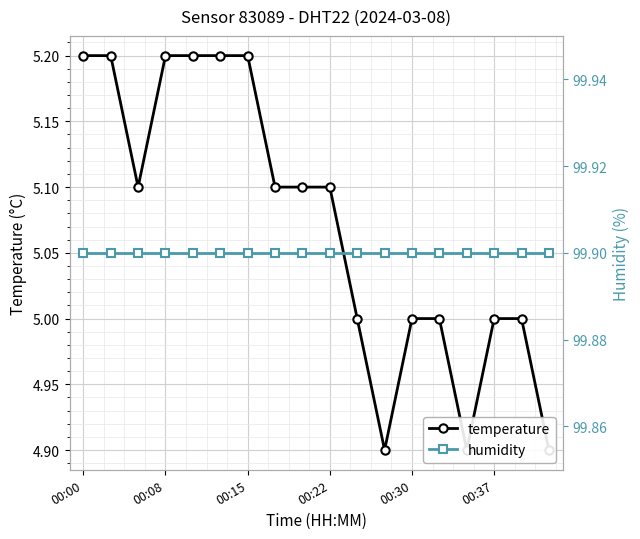

The value of humidity at 17 is 155.5. True or false?

False